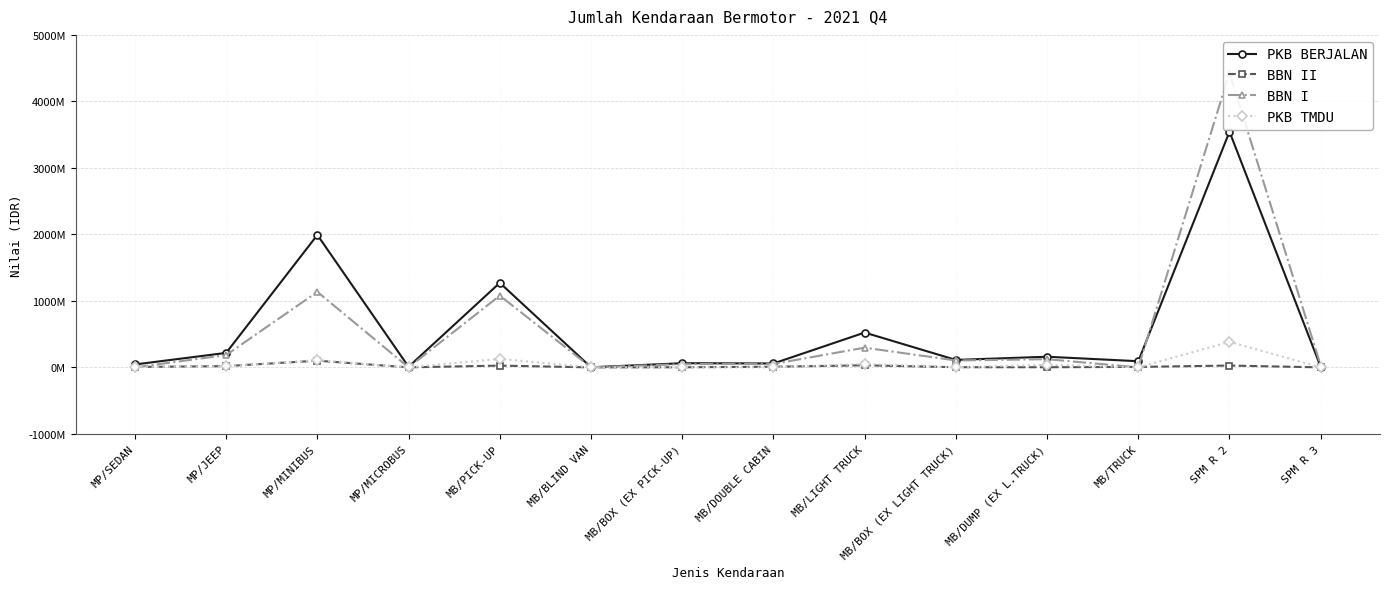

How many distinct data groups are displayed?

4